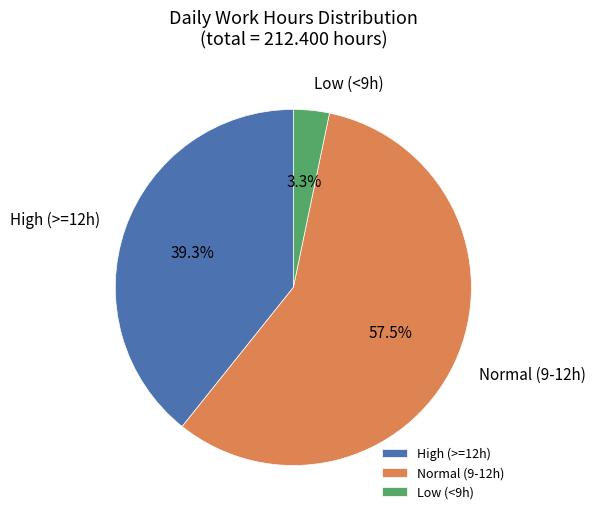

How much of the chart is everything except High (>=12h)?

60.7%